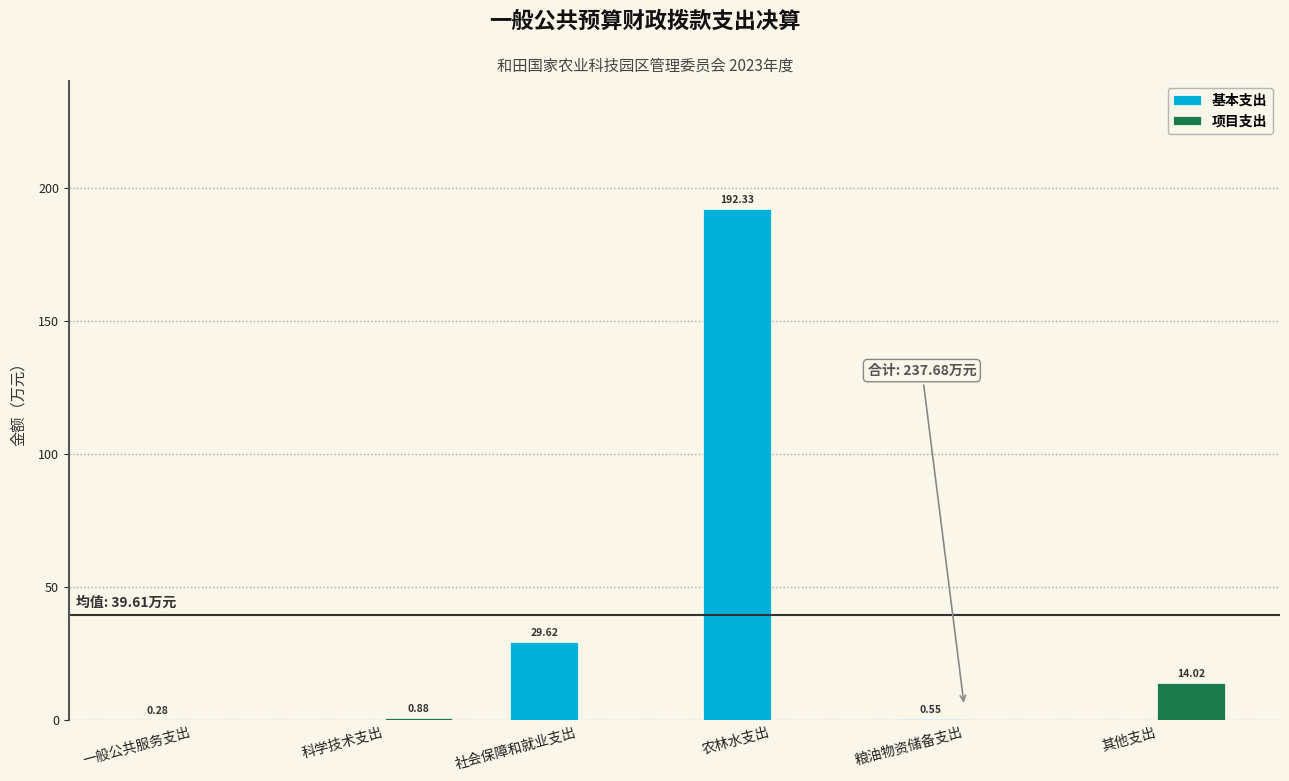

Which category has the highest value in the 基本支出 series?

农林水支出